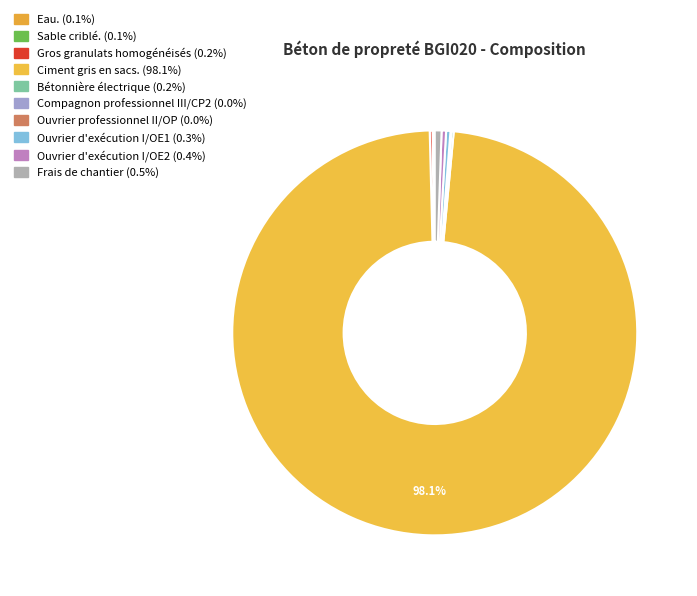

Is Ouvrier d'exécution I/OE1 the majority of the pie?

No